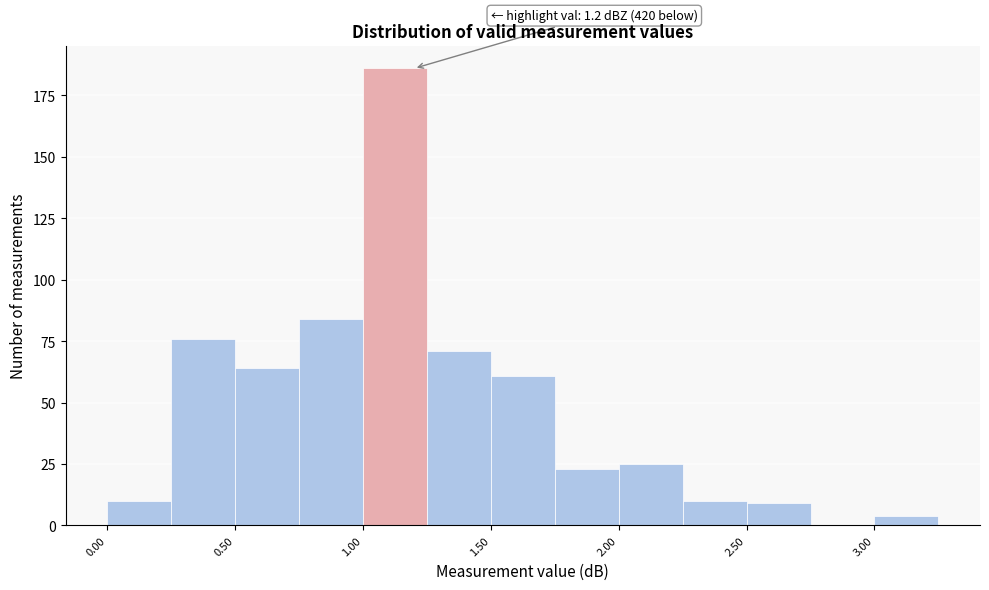

Which range on the x-axis has the tallest bar?

1.00 to 1.25